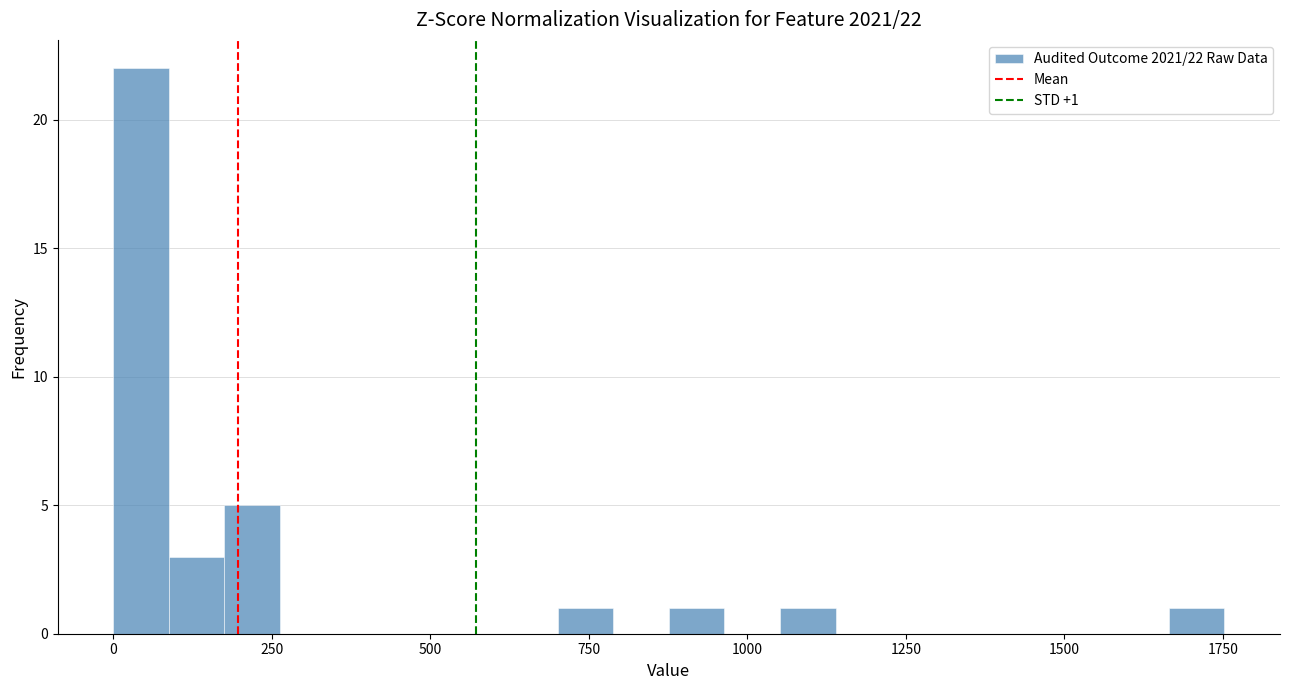

Read against the x-axis, roughly where is the centre of the tallest bar?

50